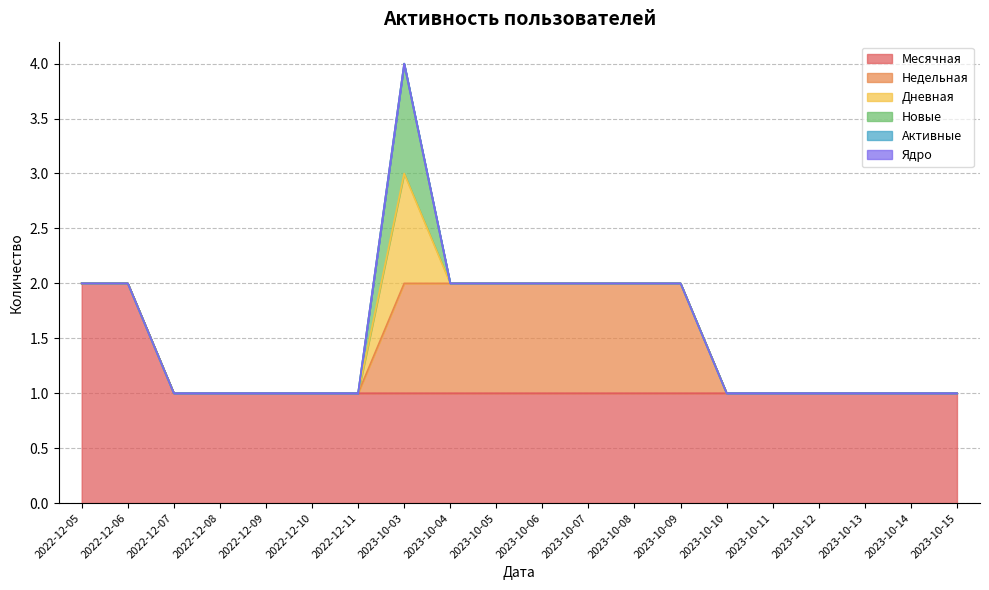

What are all the series names shown in the legend?

Месячная, Недельная, Дневная, Новые, Активные, Ядро